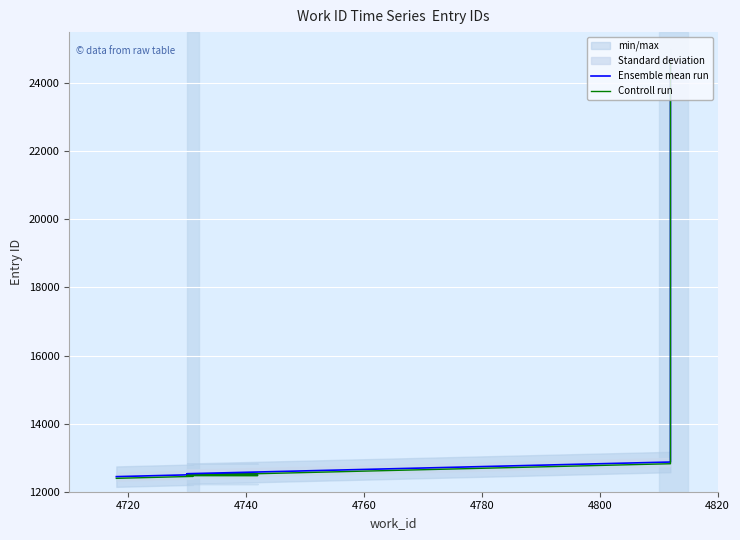

What is the value of the Ensemble mean run point at the 5th from the left?

12526